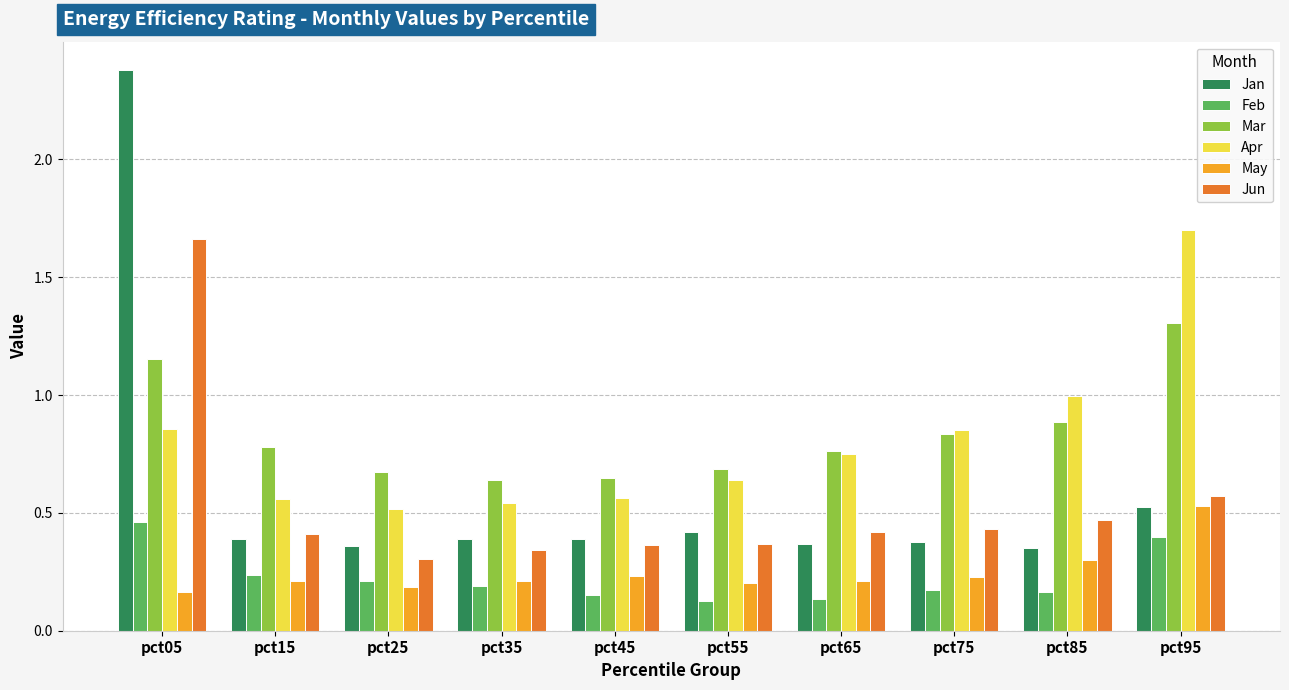

Which series changed the most between pct55 and pct85?

Apr